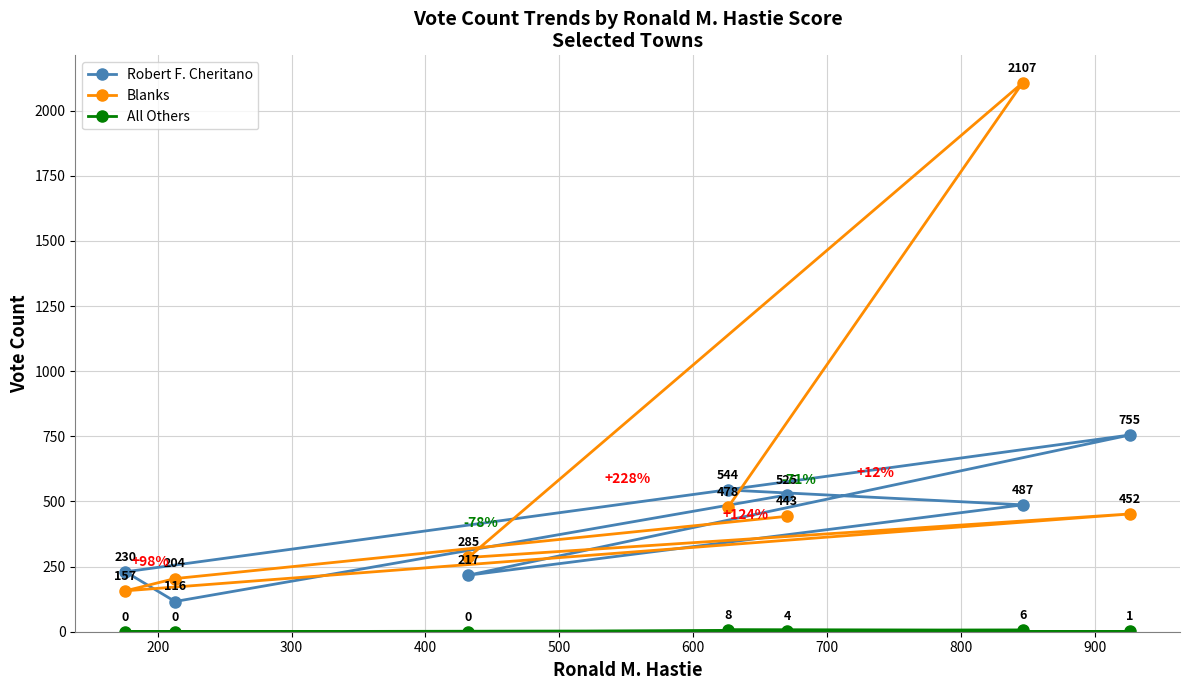

What is the lowest value of the Blanks series?

157